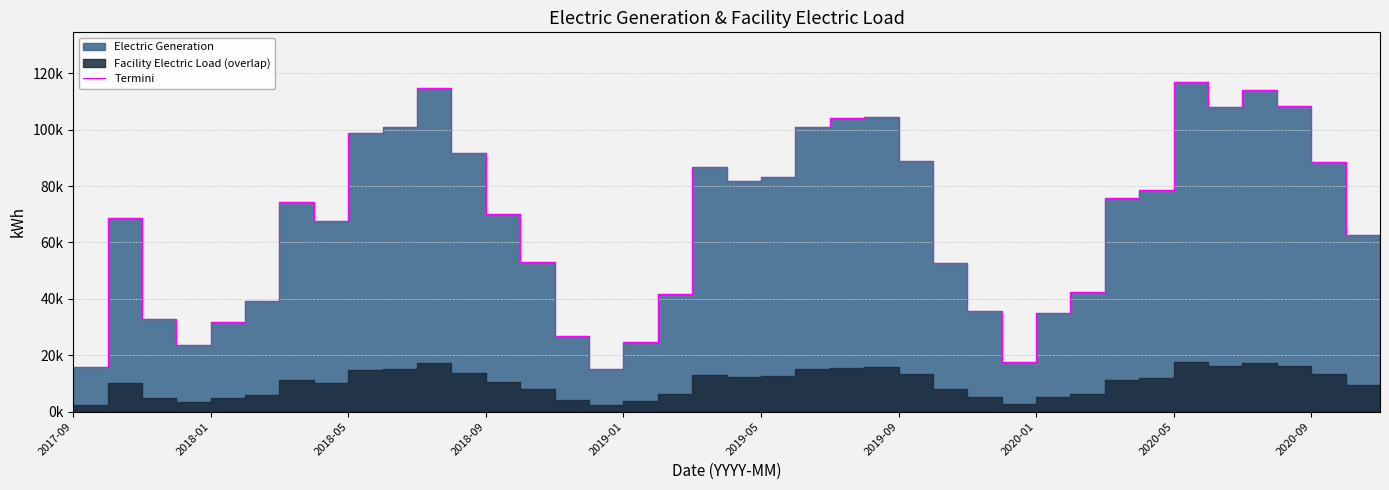

The value at 2020-09 is 45144.4. True or false?

False